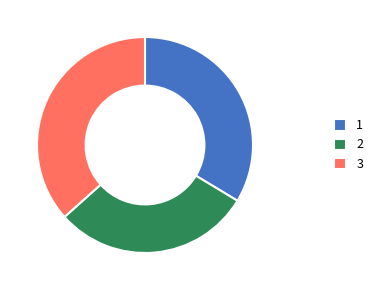

Combined, do 3 and 1 account for over 50%?

Yes